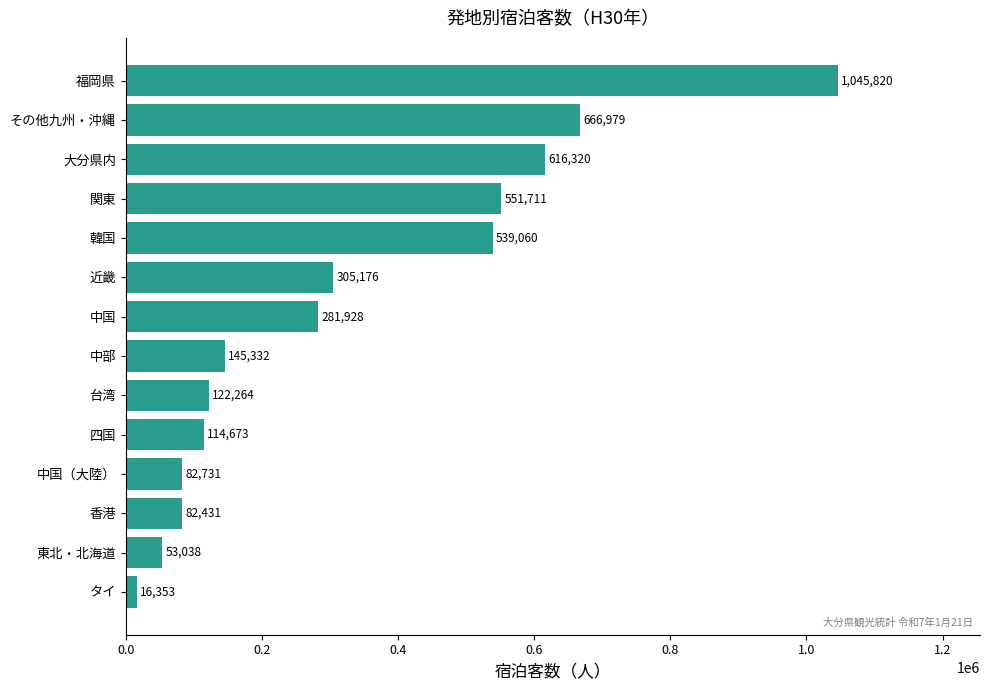

What is the difference between the maximum and minimum values?

1029467